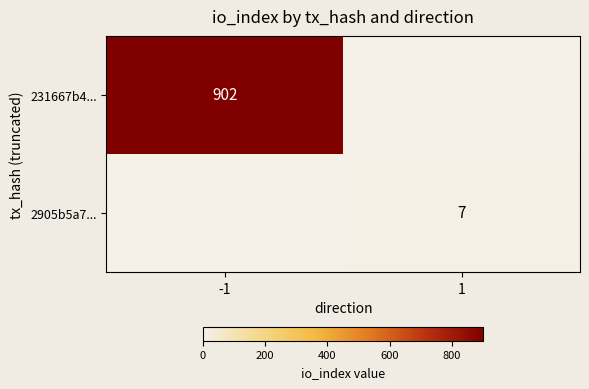

The 231667b4... series shows 1527 at -1. True or false?

False